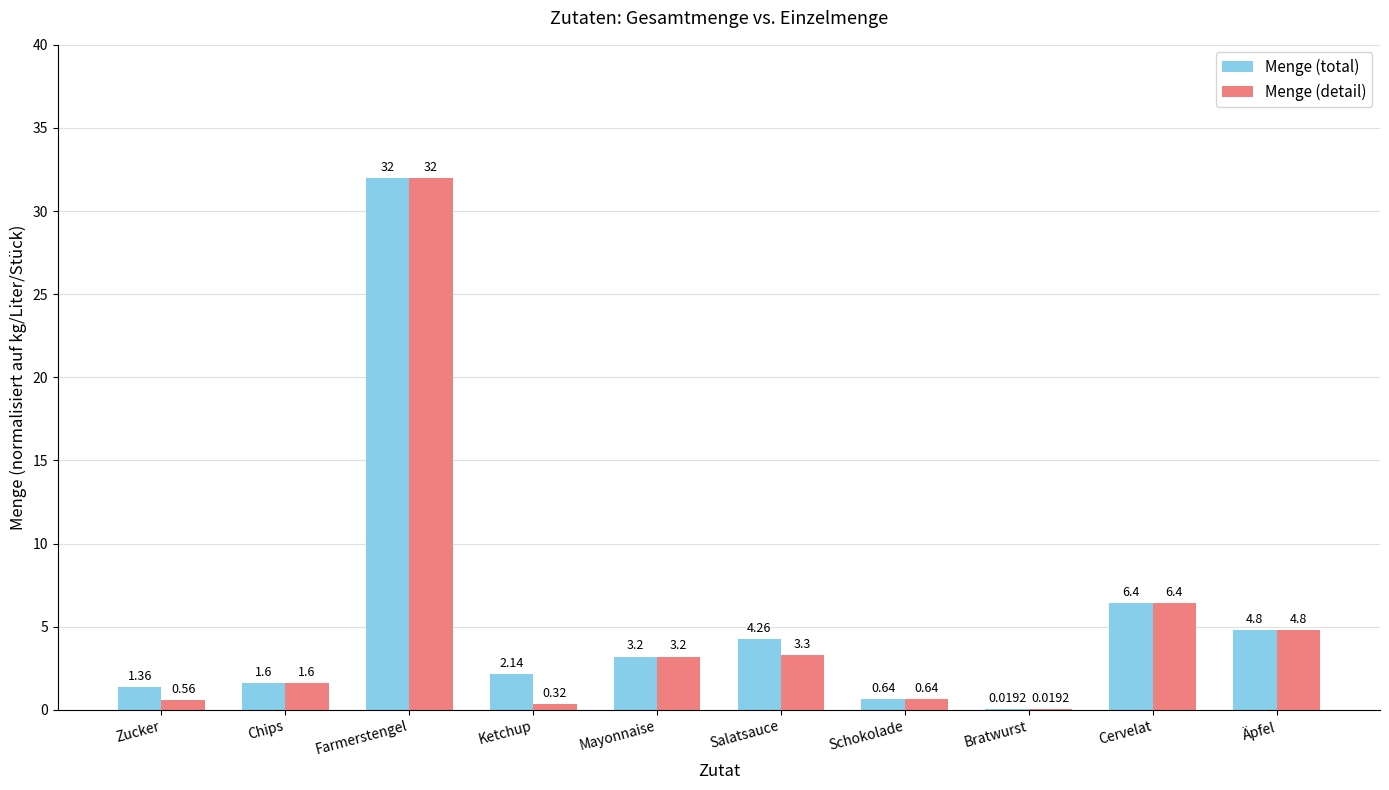

At which label does Menge (detail) first exceed 3?

Farmerstengel